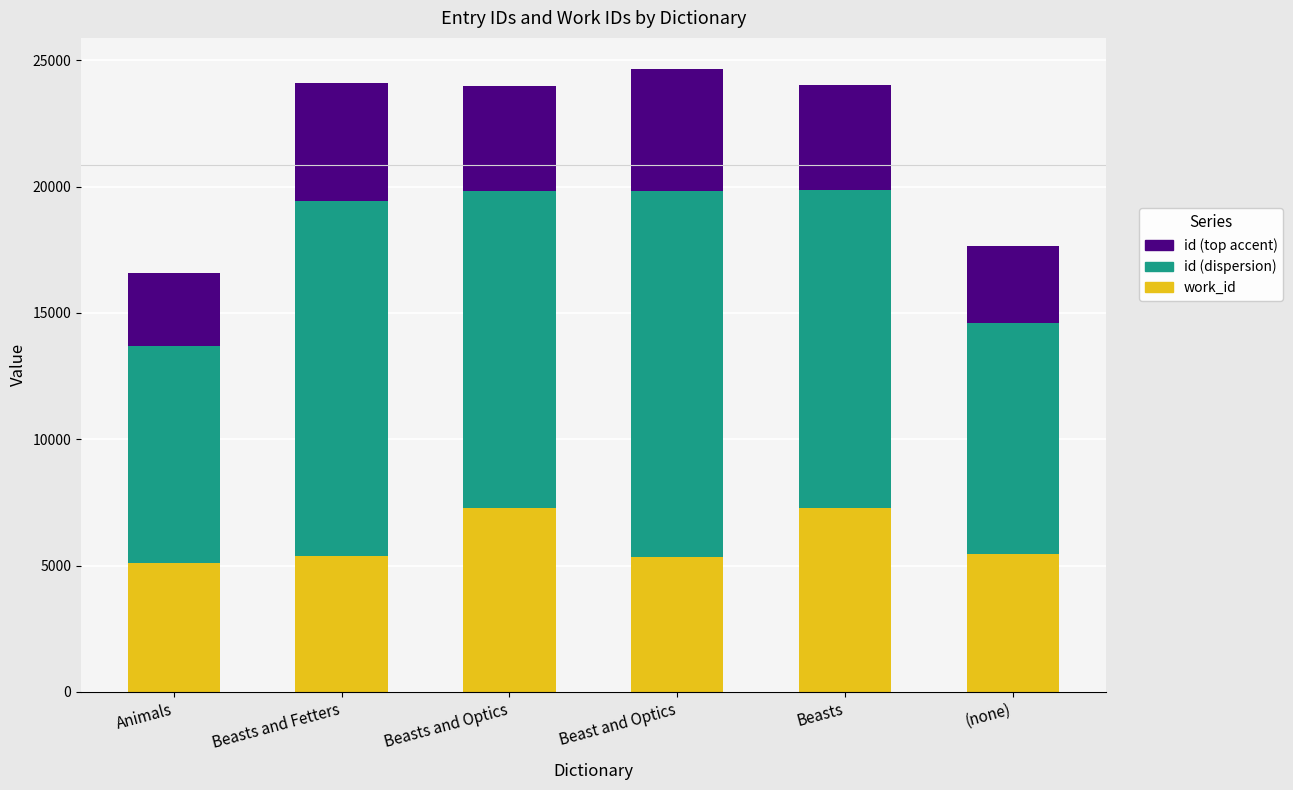

What is the difference between the maximum and minimum values in the work_id series?

2203